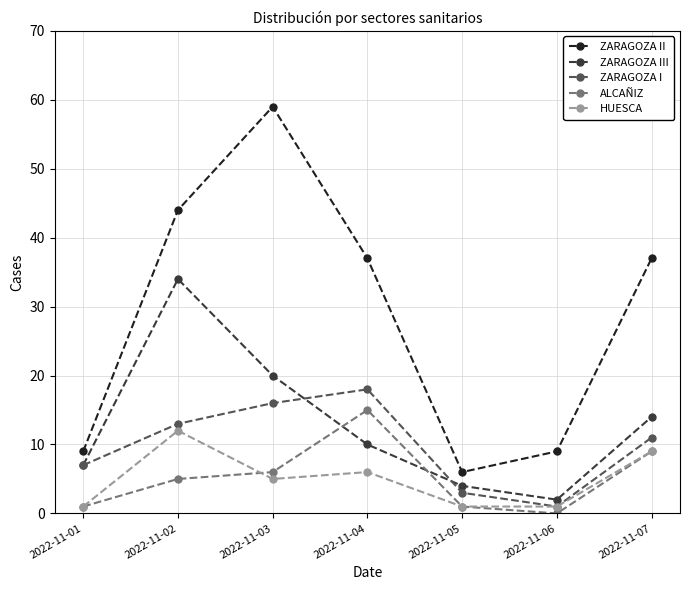

The value of ZARAGOZA I at 2022-11-03 is 16. True or false?

True